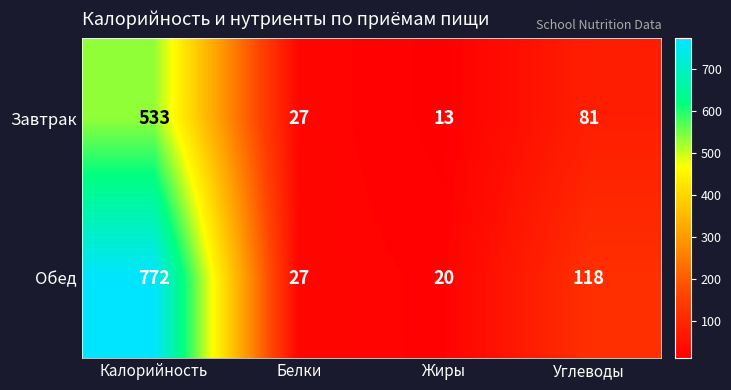

What is the lowest value of the Завтрак series?

13